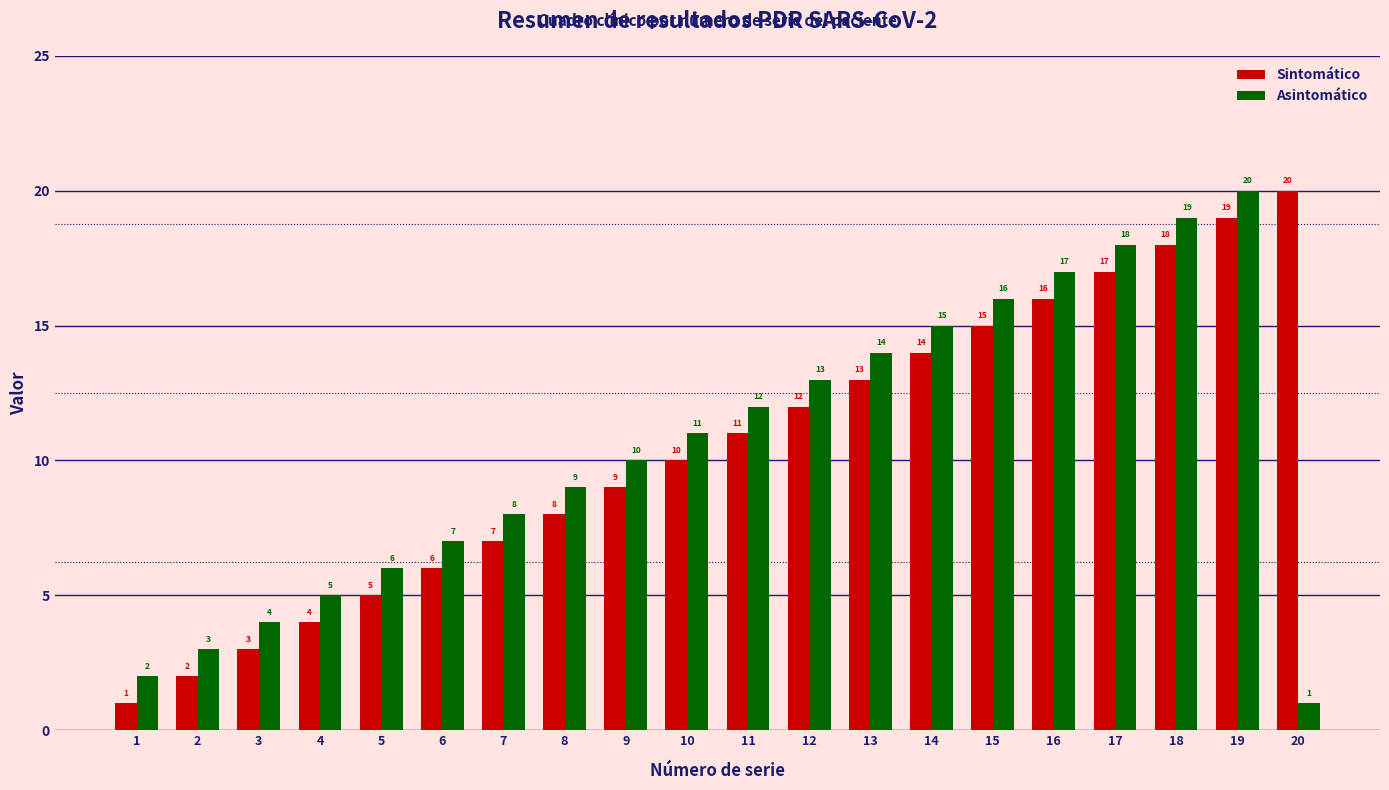

What is the total value across all series at 16?

33